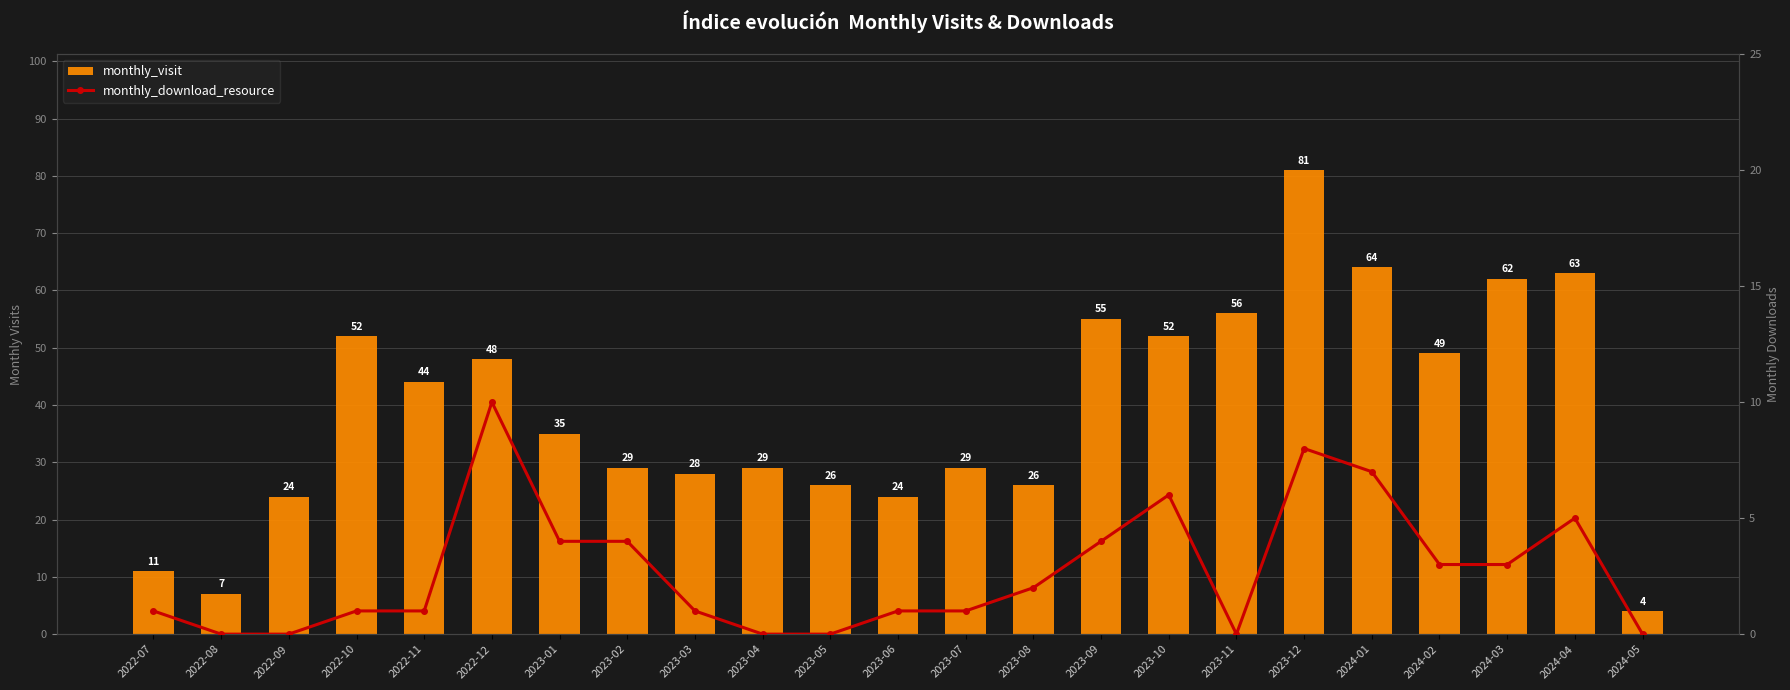

Is it true that monthly_visit equals 84 at 2023-11?

False